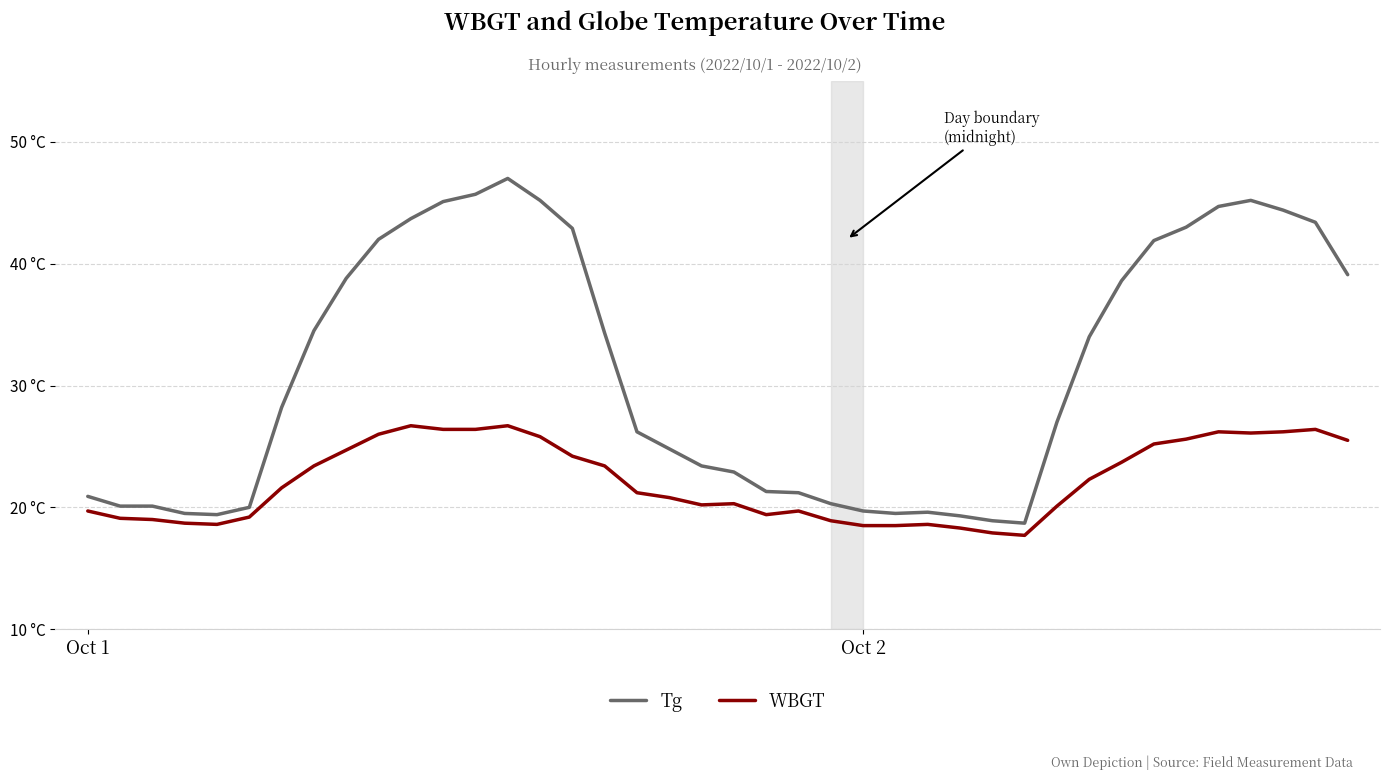

At which category does the chart reach its minimum across all series?

29